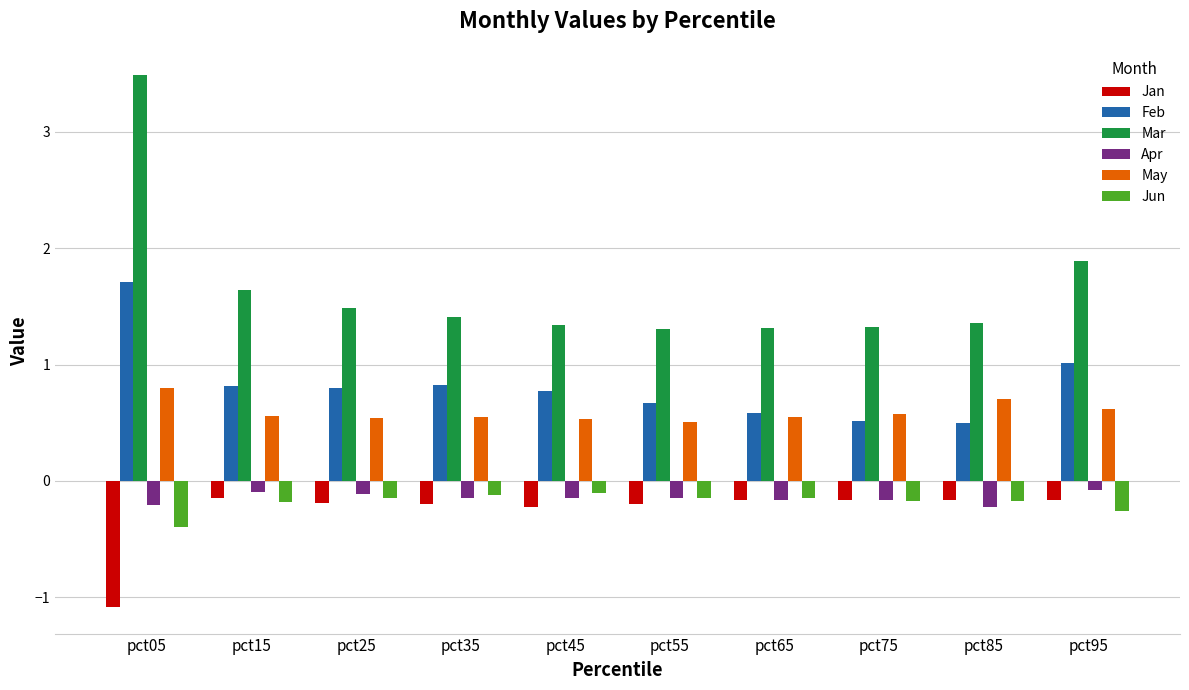

Which series has the largest range (max minus min)?

Mar